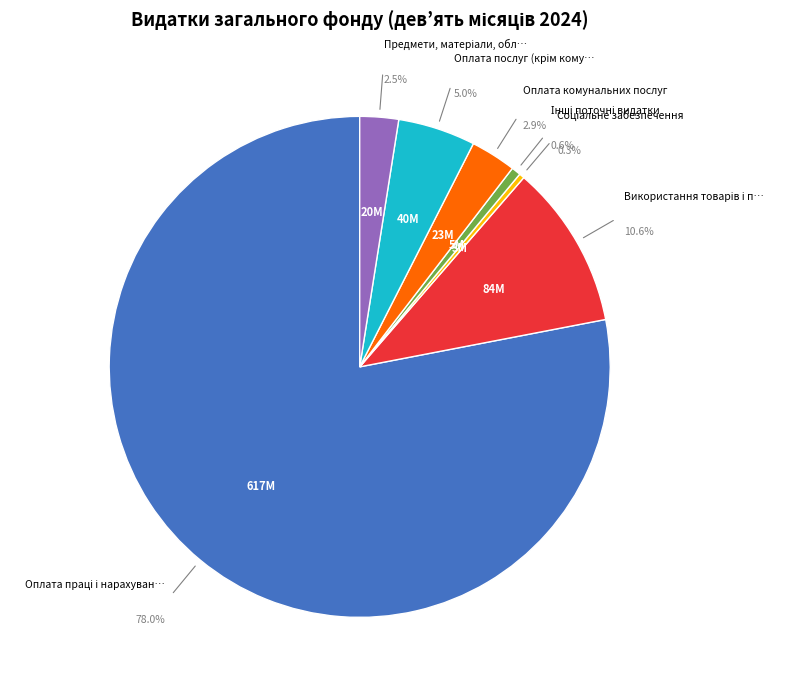

Rank the categories by value from lowest to highest.

Соціальне забезпечення, Інші поточні видатки, Предмети, матеріали, обладнання, Оплата комунальних послуг, Оплата послуг (крім комунальних), Використання товарів і послуг, Оплата праці і нарахування